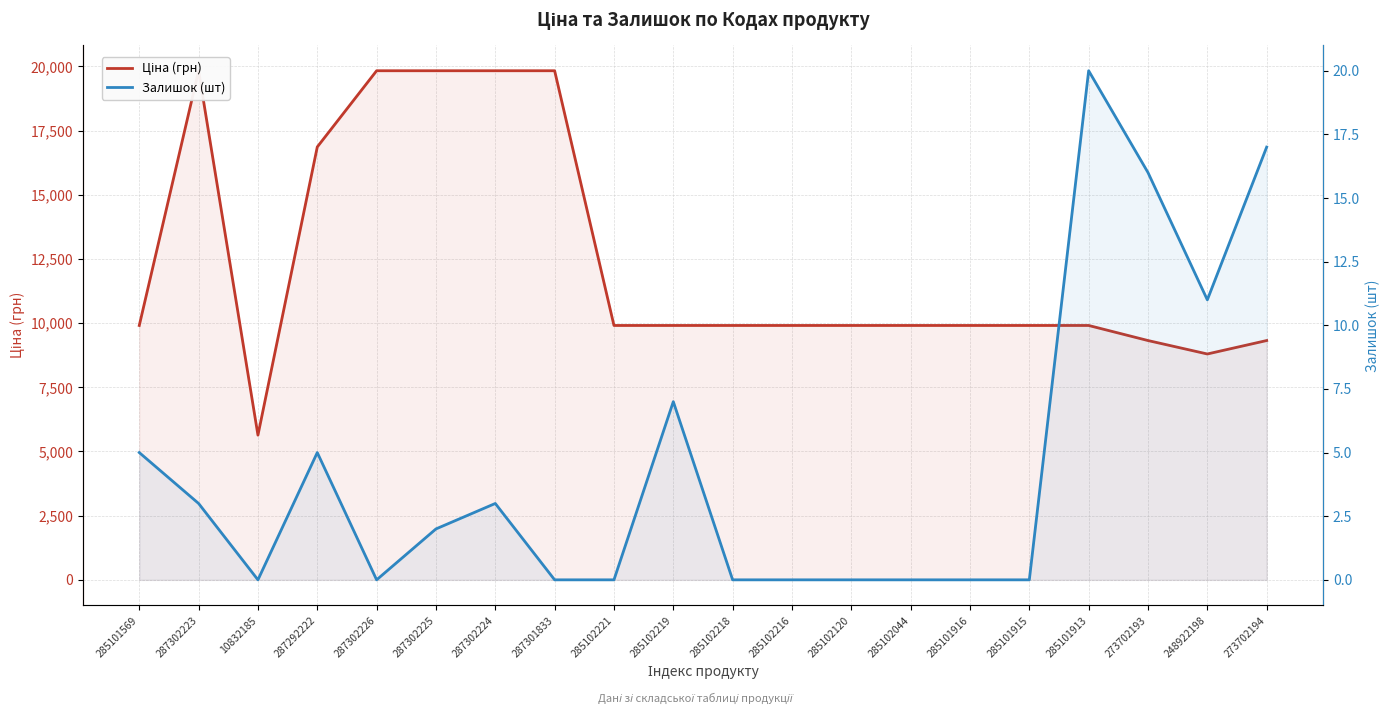

What is the sum of the Ціна (грн) values at 10832185 and 285102221?

15544.5